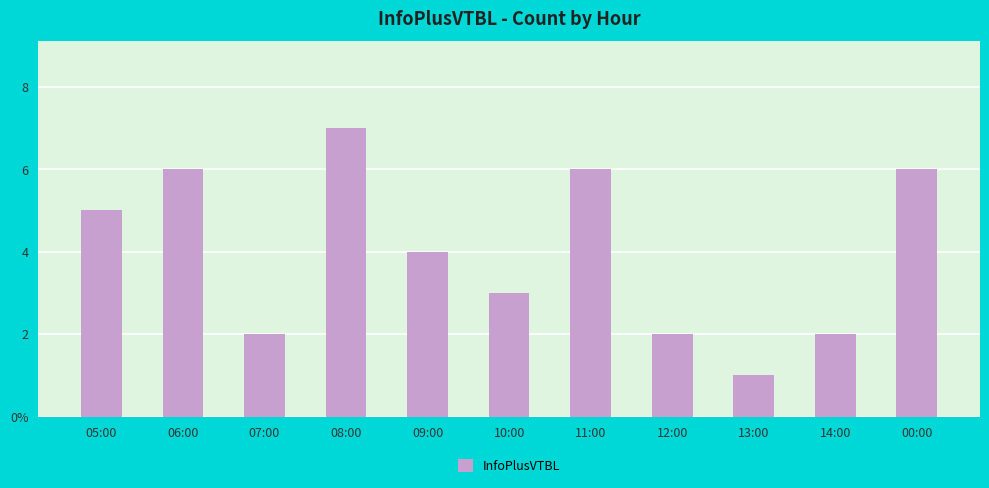

Which label corresponds to the smallest value in the chart?

13:00